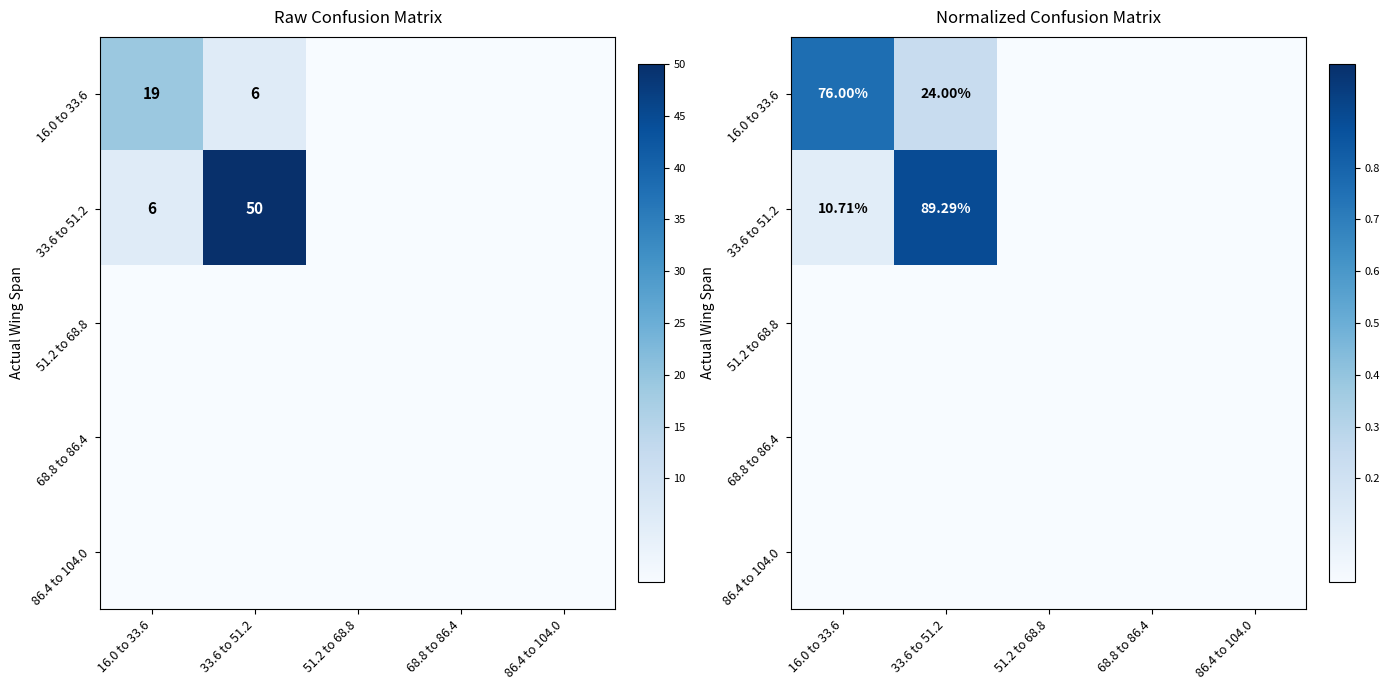

Read the 16.0 to 33.6 value at 33.6 to 51.2.

0.2